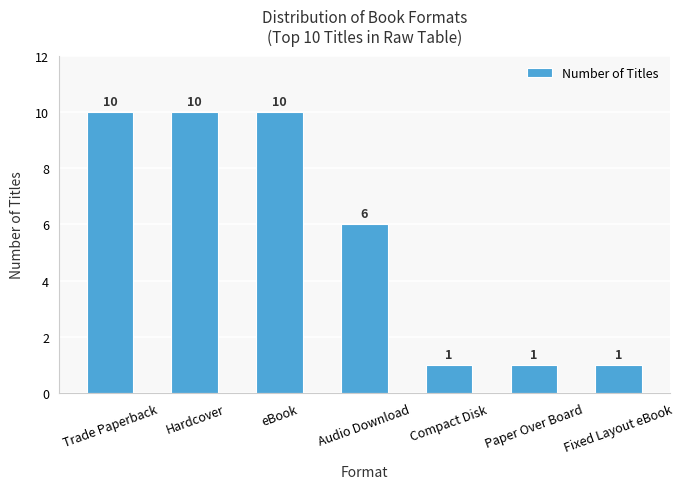

What is the change in value from Hardcover to Audio Download?

-4